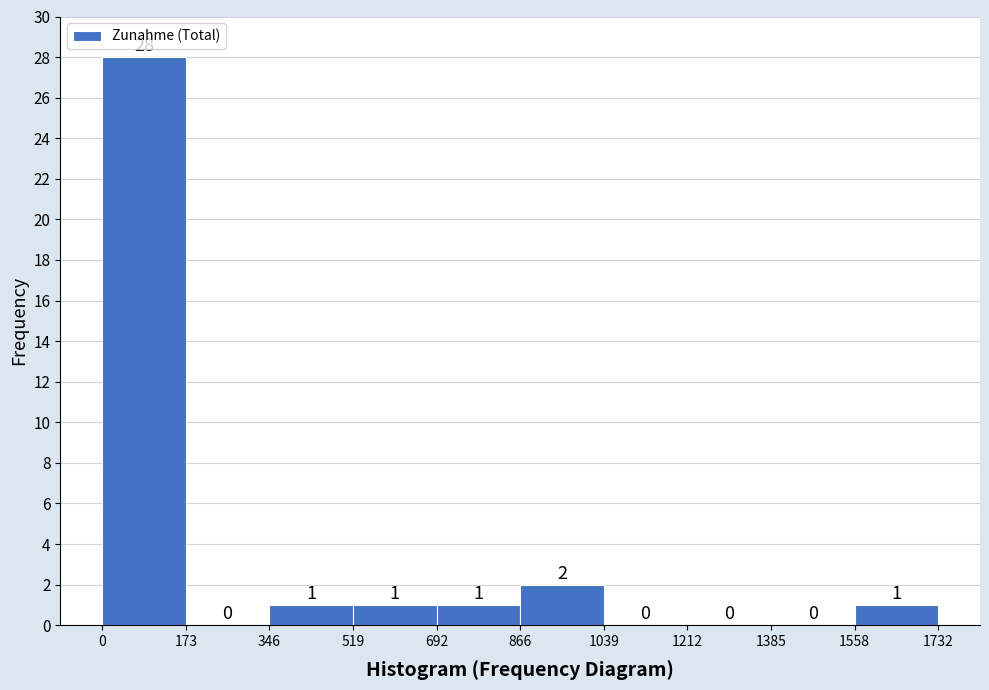

How tall is the bar that spans 866 to 1039 on the x-axis?

2